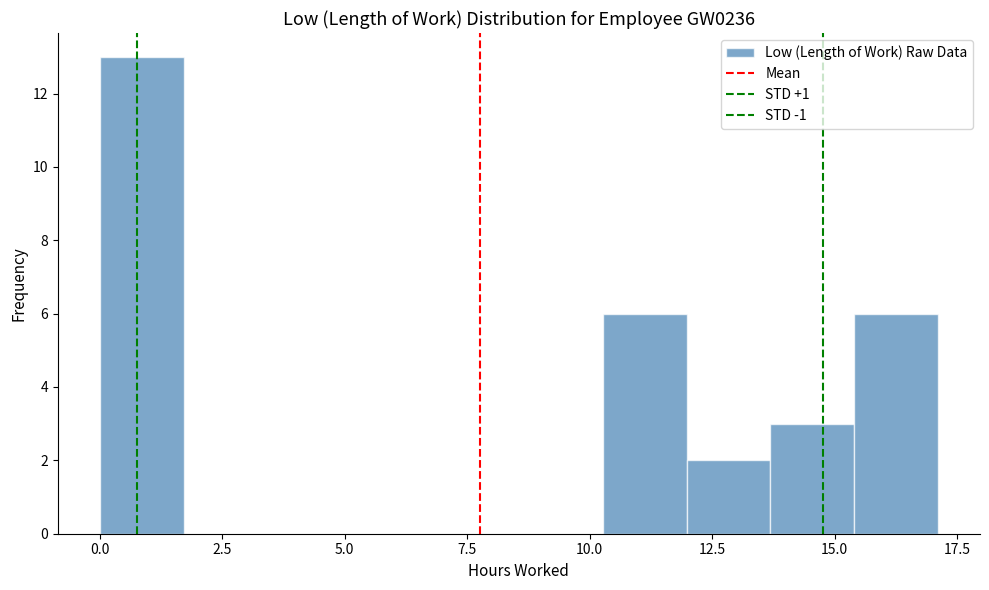

Around what value on the x-axis is the tallest bar? Give the approximate position of its centre, as read against the axis.

1.0